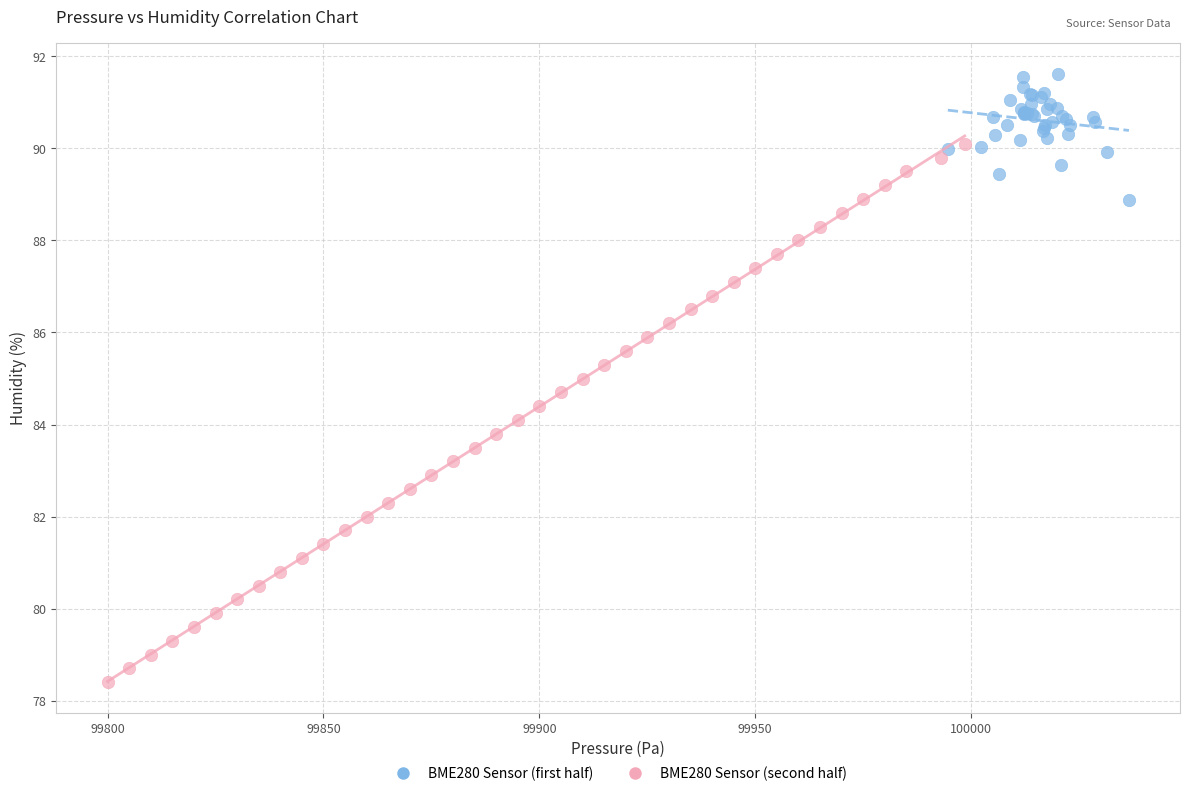

Which series reaches the maximum Y coordinate?

BME280 Sensor (first half)